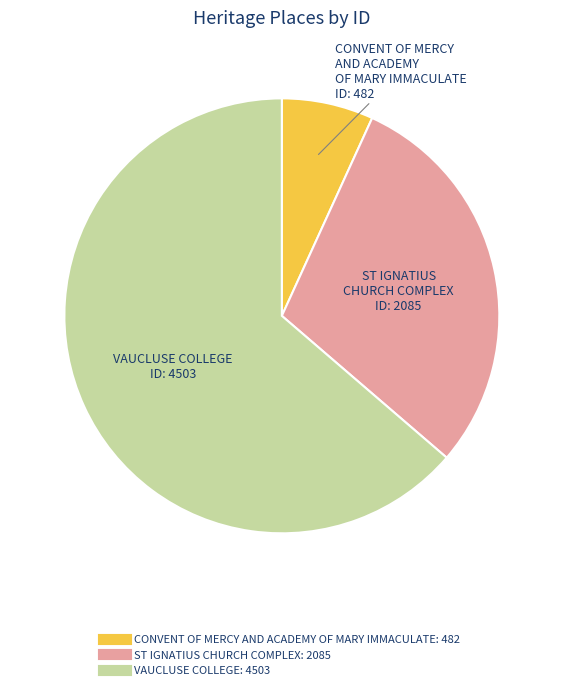

What is the smallest slice in the pie chart?

CONVENT OF MERCY AND ACADEMY OF MARY IMMACULATE